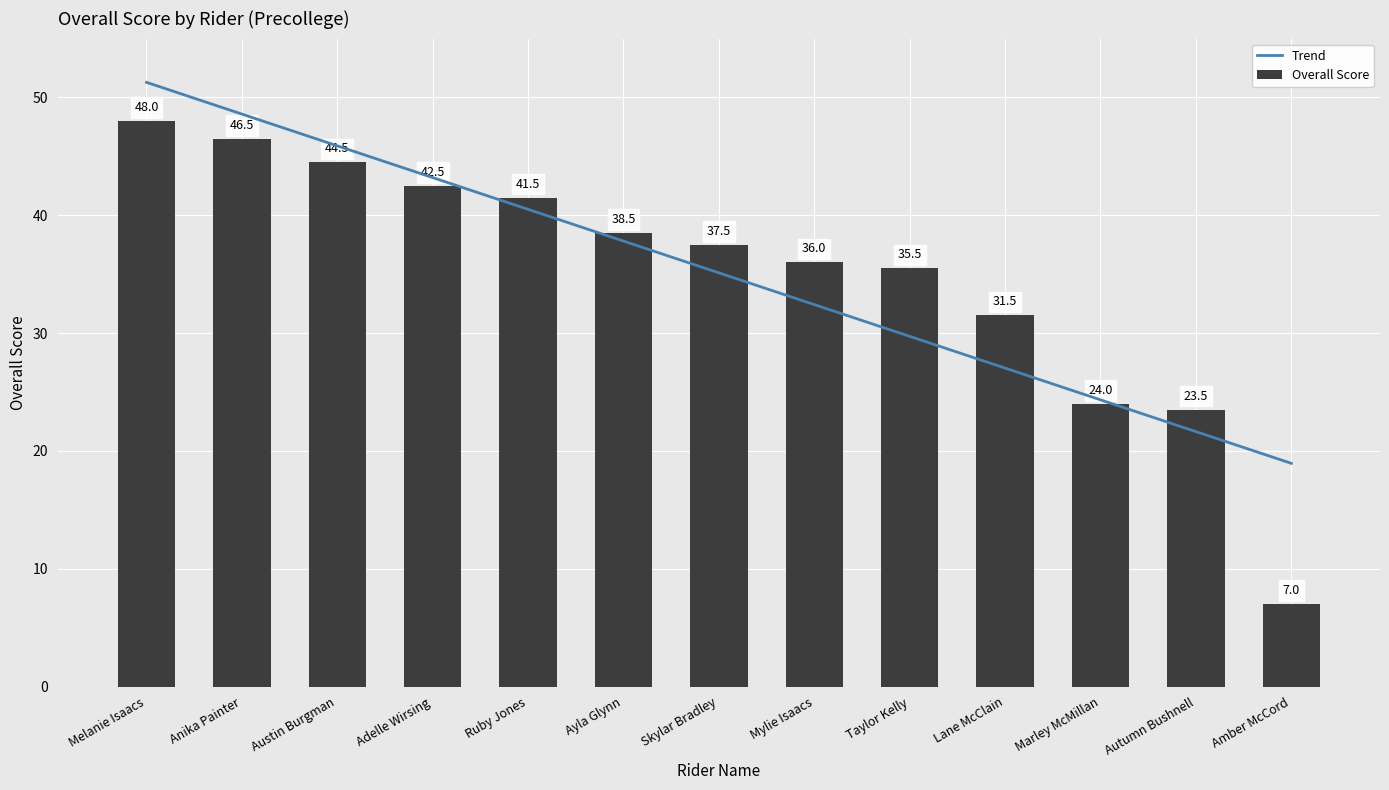

List the series in order of their peak value, lowest first.

Overall Score, Trend